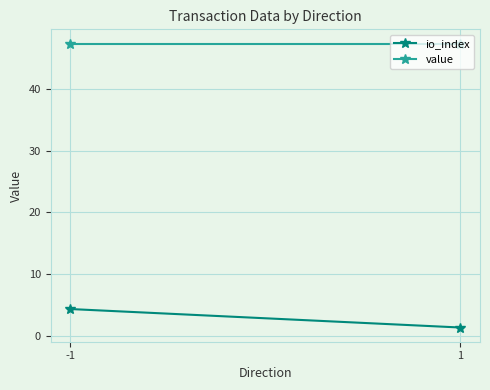

The value of value at 1 is 64.4. True or false?

False